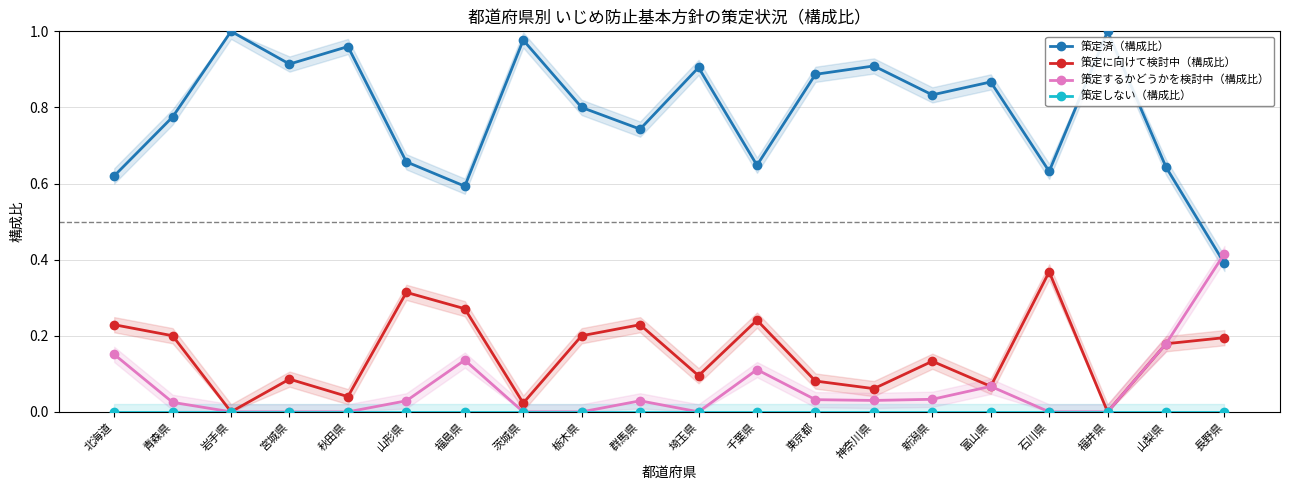

Is the value of 策定に向けて検討中（構成比） at 北海道 greater than the value of 策定するかどうかを検討中（構成比） at 福島県?

Yes